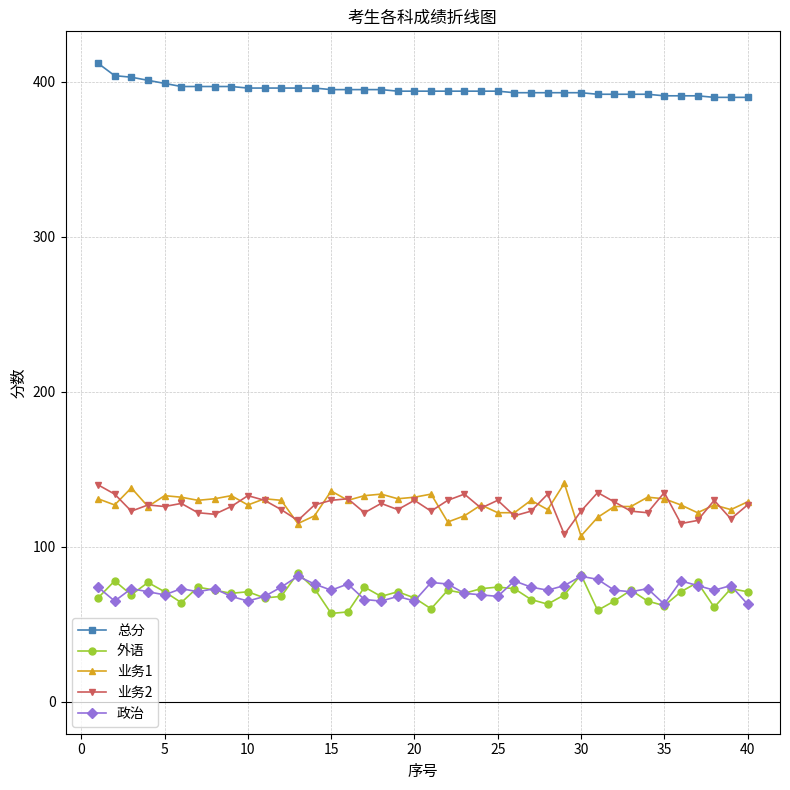

What is the smallest value displayed?

57